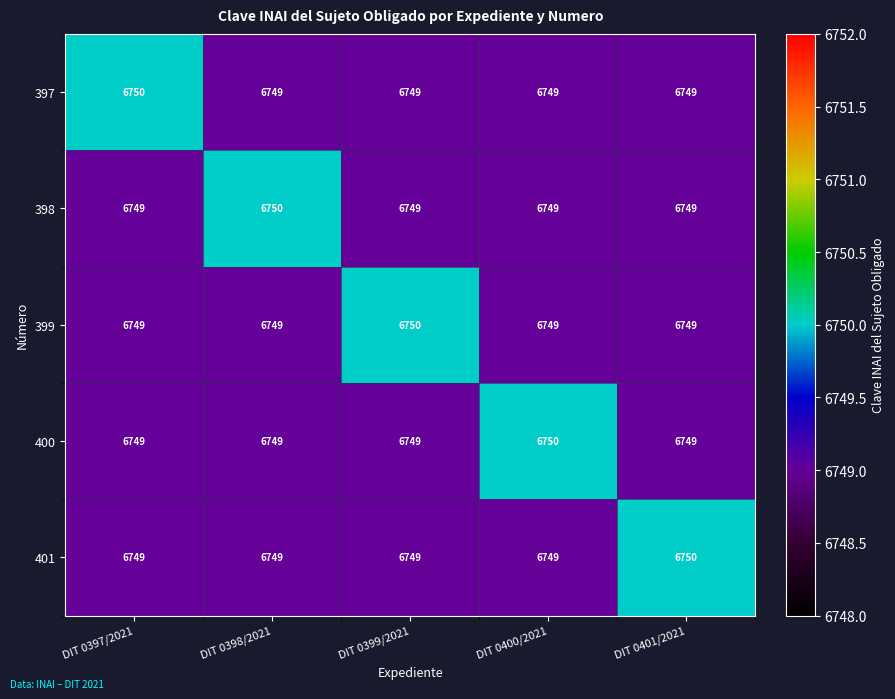

The 398 series shows 6749 at DIT 0397/2021. True or false?

True